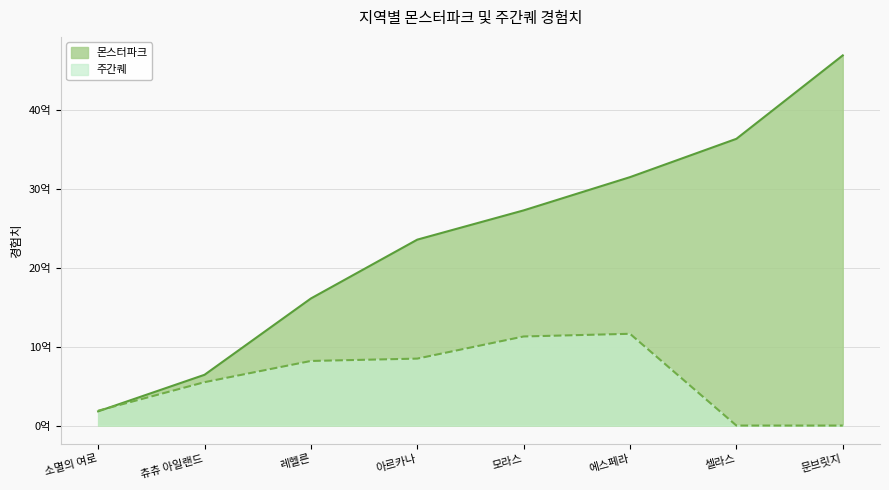

True or false: 몬스터파크 has a value of 2353786685 at 아르카나.

True